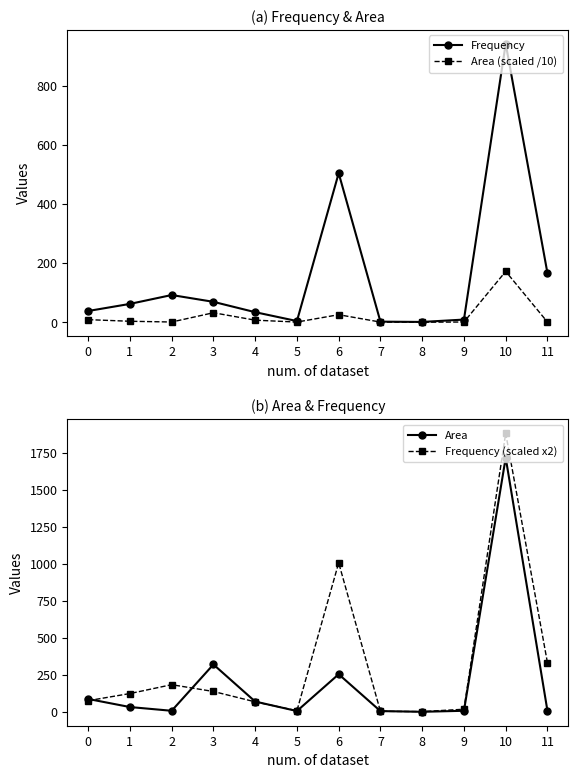

True or false: Area has a value of 5.5 at 7.

True